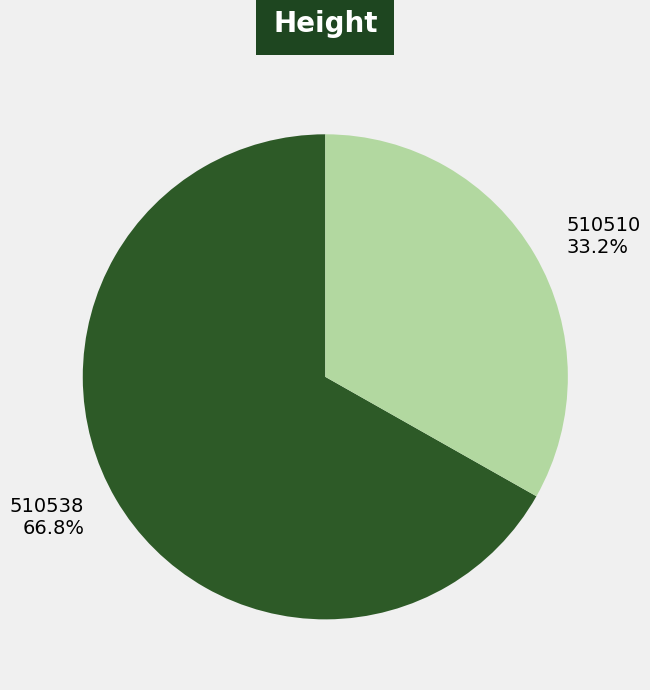

To the nearest percent, what is the combined percentage of 510538 and 510510?

100%